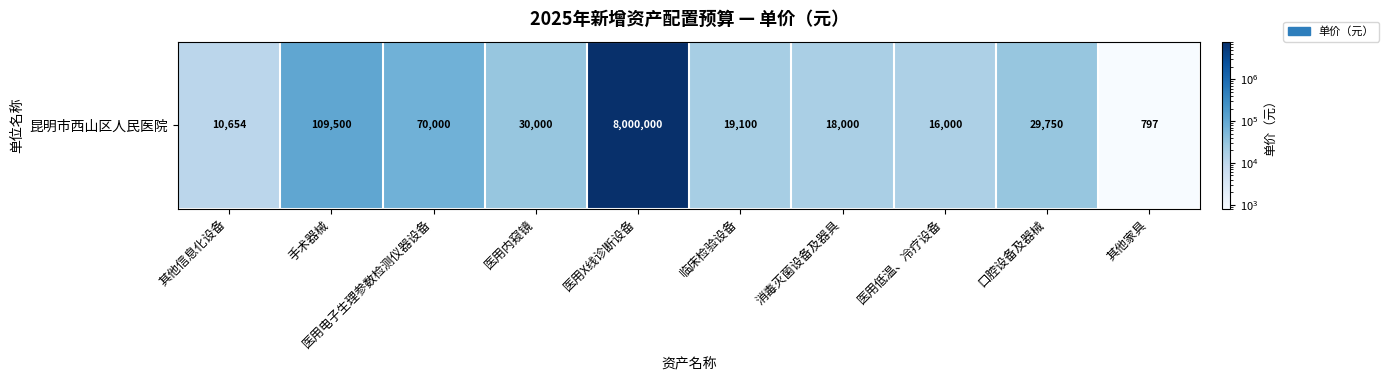

List the labels in order of value, smallest first.

其他家具, 其他信息化设备, 医用低温、冷疗设备, 消毒灭菌设备及器具, 临床检验设备, 口腔设备及器械, 医用内窥镜, 医用电子生理参数检测仪器设备, 手术器械, 医用X线诊断设备